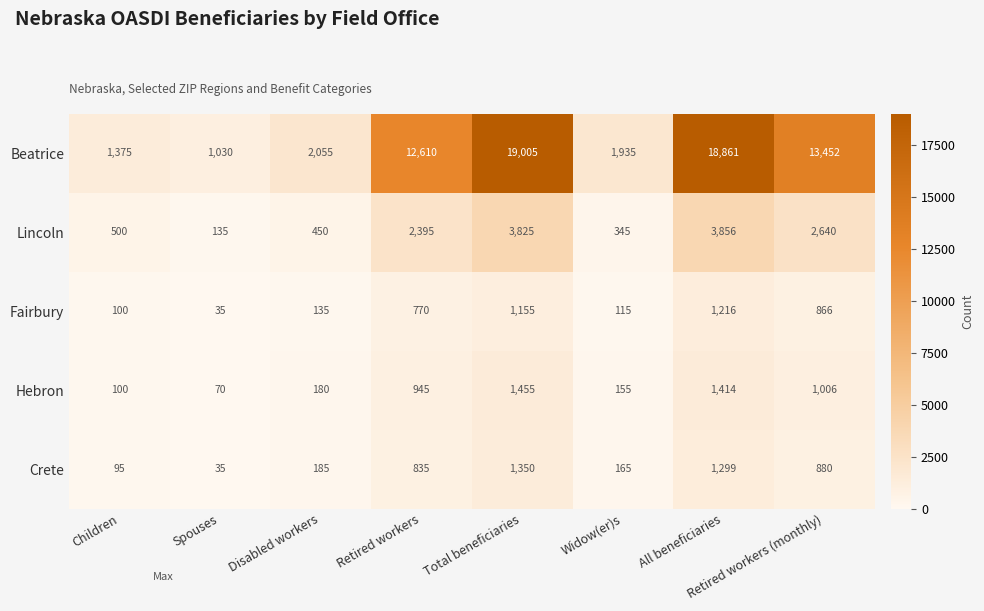

What is the spread (max minus min) of values at Total beneficiaries?

17850